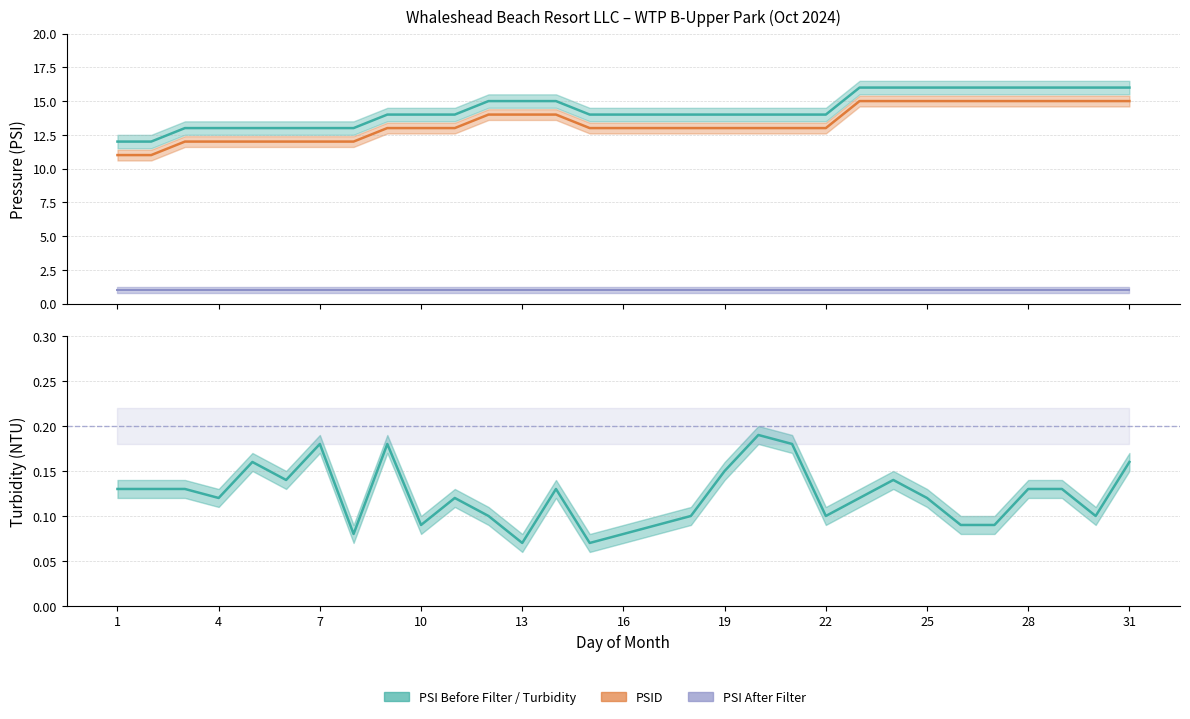

How many interior local peaks does the Daily Turbidity NTU series have?

7